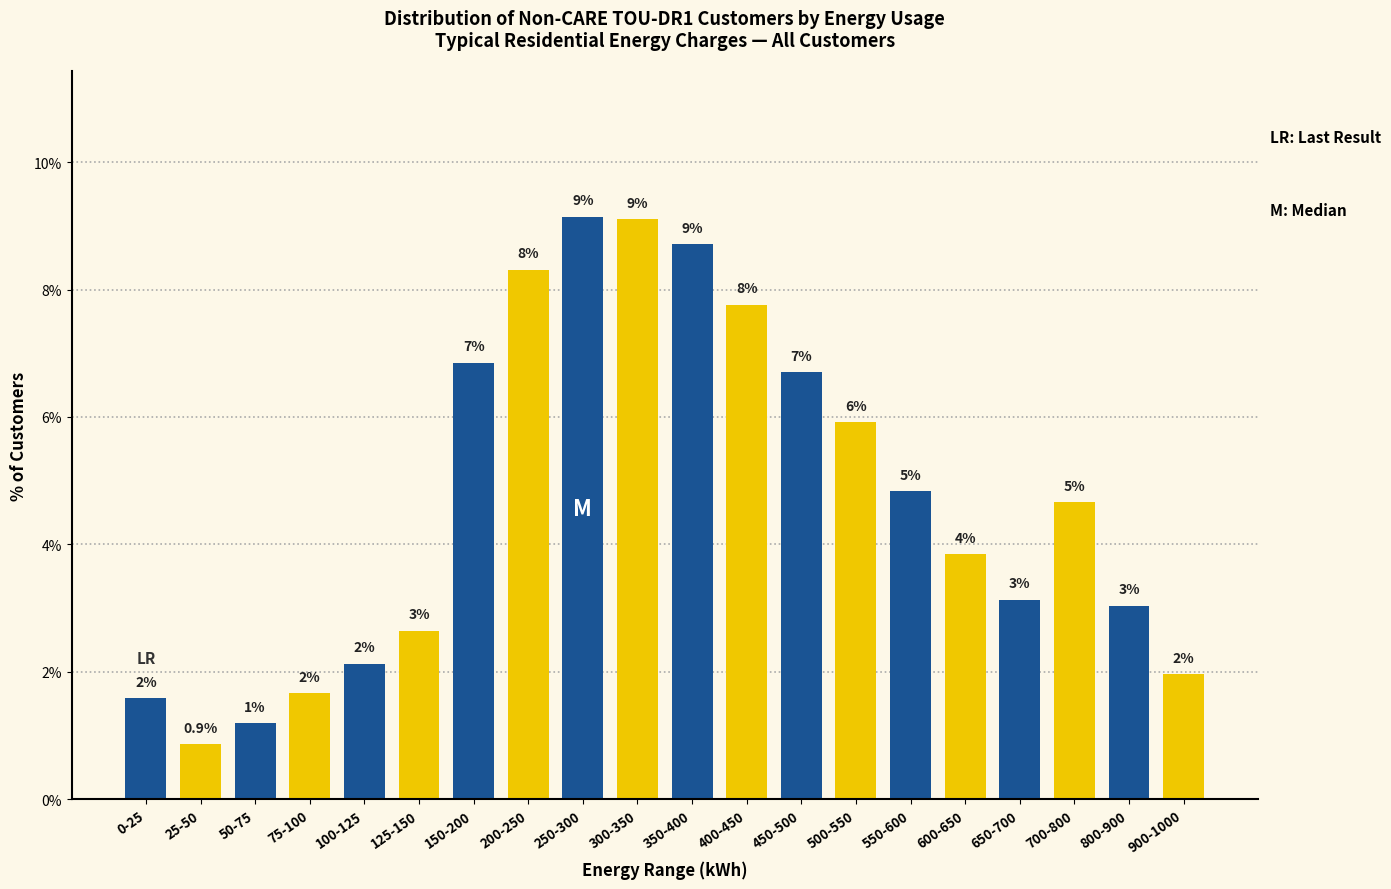

Approximately how many times larger is the value at 350-400 compared to 800-900?

2.9